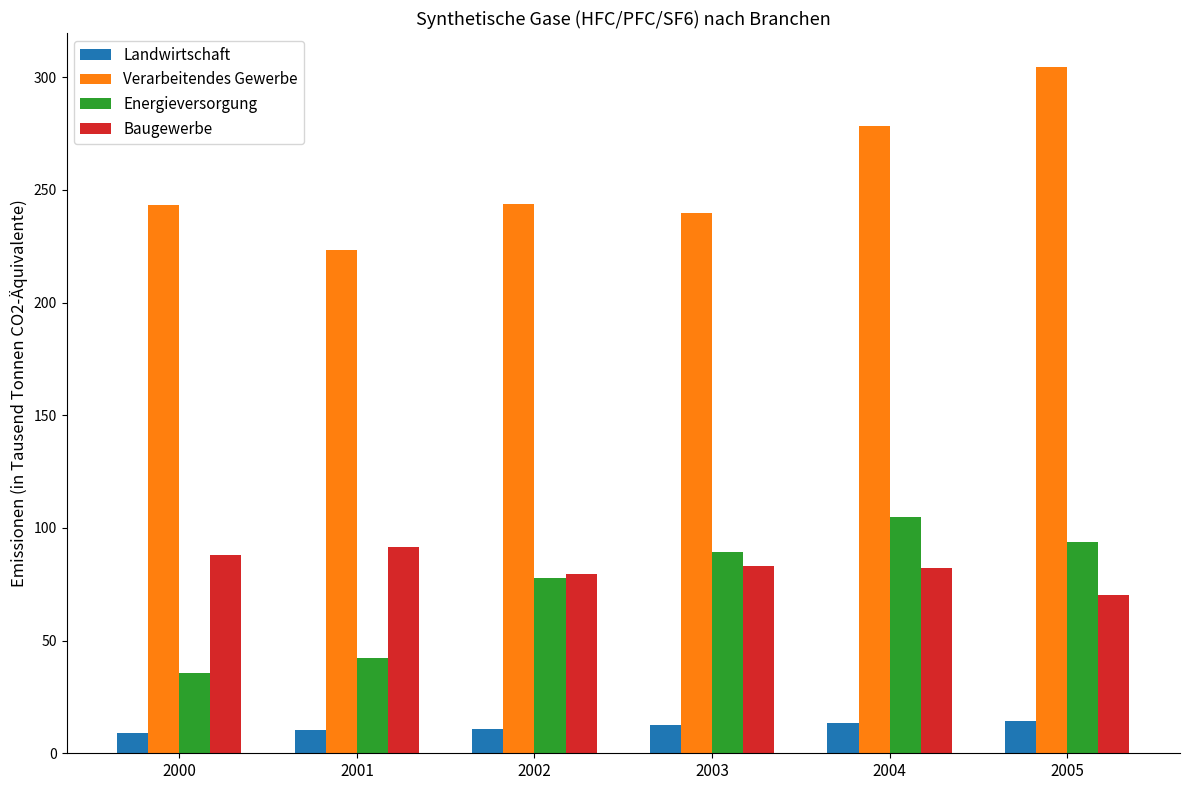

The Verarbeitendes Gewerbe series shows 391.6 at 2001. True or false?

False